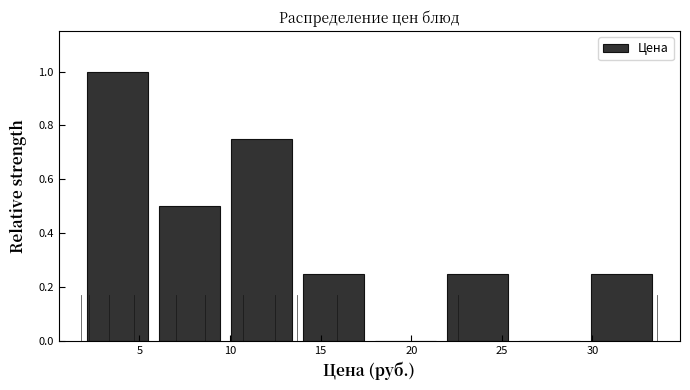

Over which range of the x-axis is the bar tallest?

2.0 to 6.0